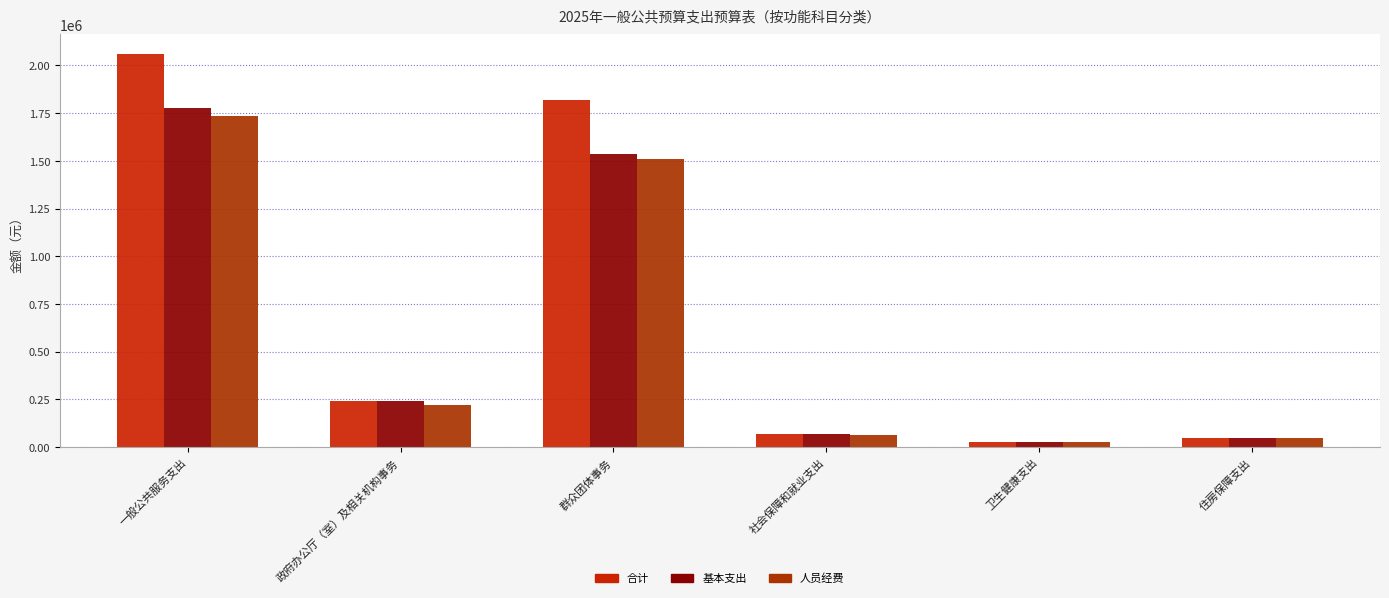

Reading right to left, extract all data points from this chart.

合计: 住房保障支出=47728.4	卫生健康支出=25755.1	社会保障和就业支出=70236.8	群众团体事务=1818636.4	政府办公厅（室）及相关机构事务=241486.7	一般公共服务支出=2060123.1
基本支出: 住房保障支出=47728.4	卫生健康支出=25755.1	社会保障和就业支出=70236.8	群众团体事务=1537420.8	政府办公厅（室）及相关机构事务=241486.7	一般公共服务支出=1778907.6
人员经费: 住房保障支出=47728.4	卫生健康支出=25755.1	社会保障和就业支出=64773.7	群众团体事务=1510503.0	政府办公厅（室）及相关机构事务=222414.0	一般公共服务支出=1732917.0